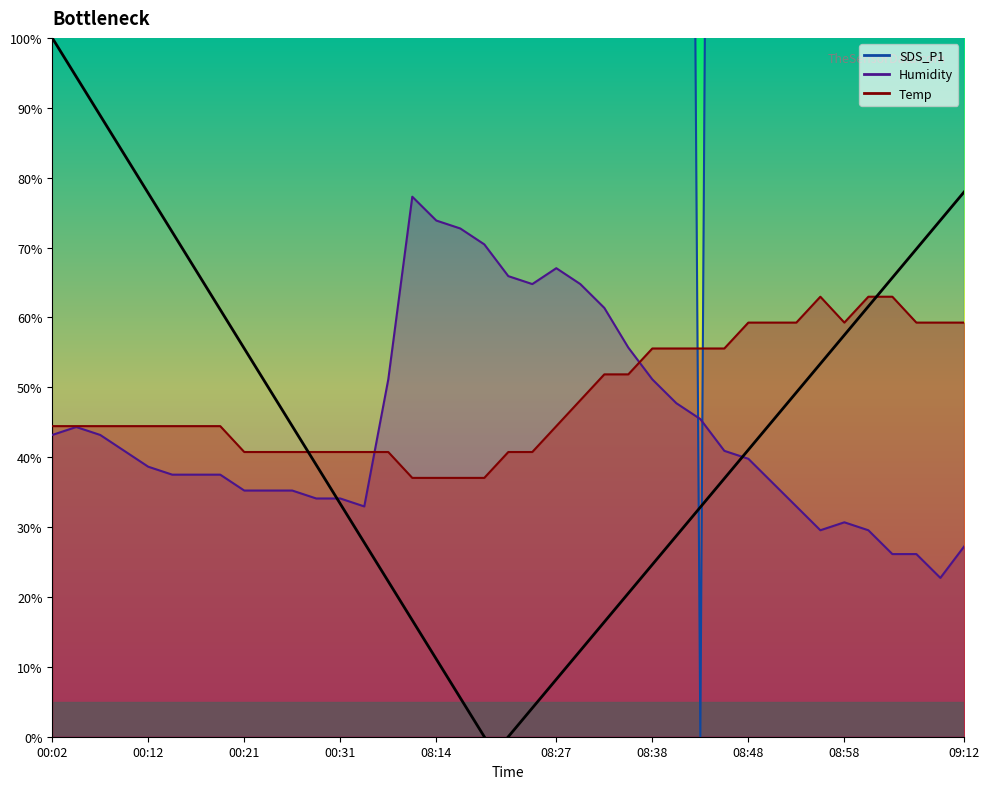

What is the difference between the Temp values at 08:25 and 08:45?

14.8